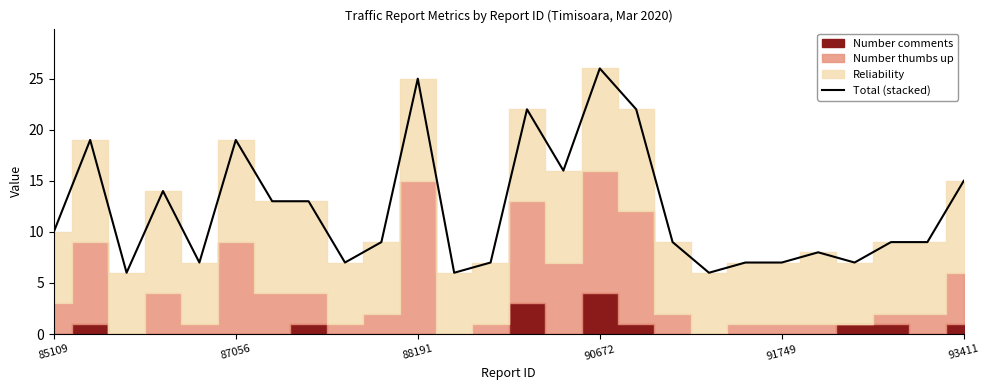

The chart shows a value of 1 at 18. True or false?

False